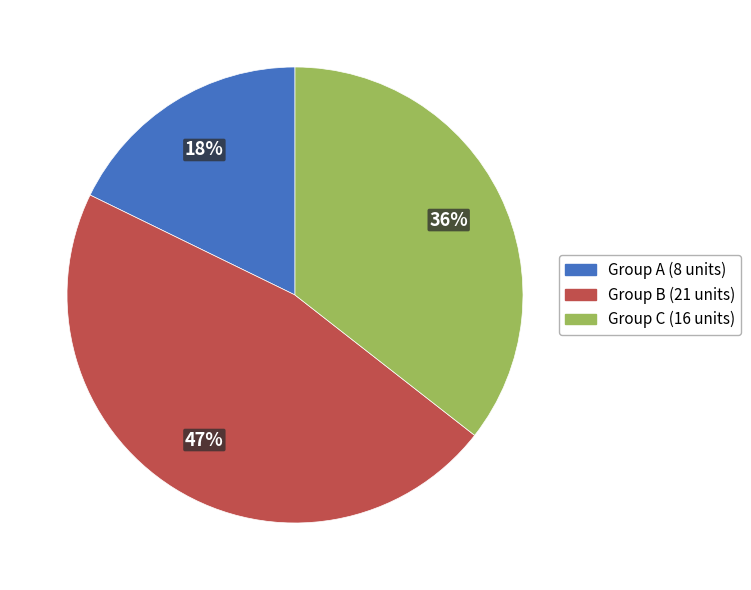

Does any single category account for the majority?

No